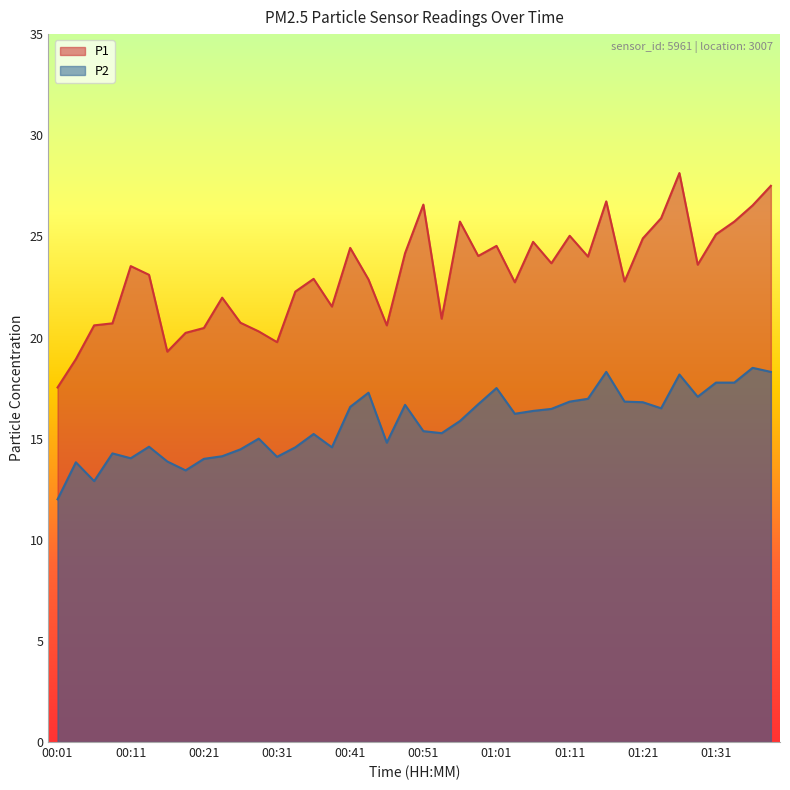

What is the spread (max minus min) of values at 00:01?

5.5